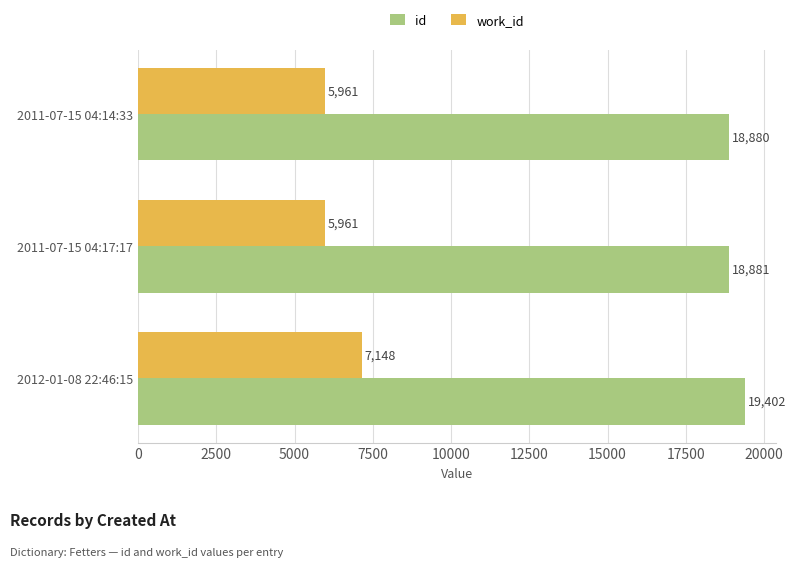

How many values in the id series are below 18881?

1